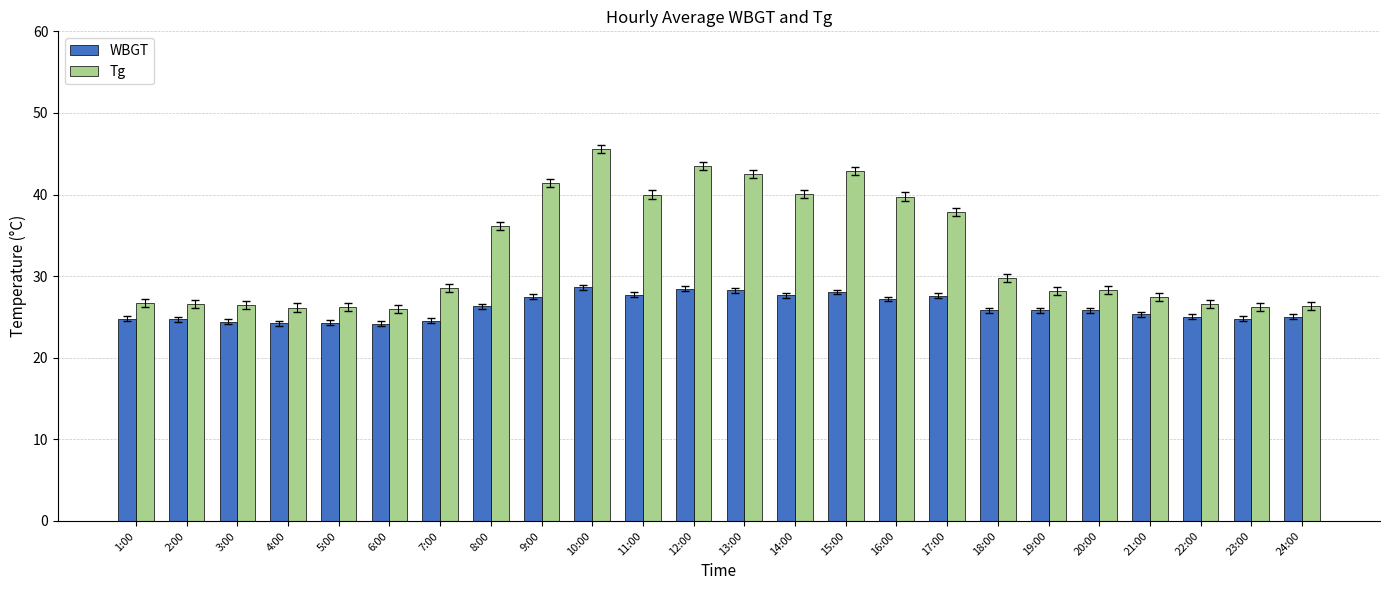

At which category is the sum across all series the highest?

10:00